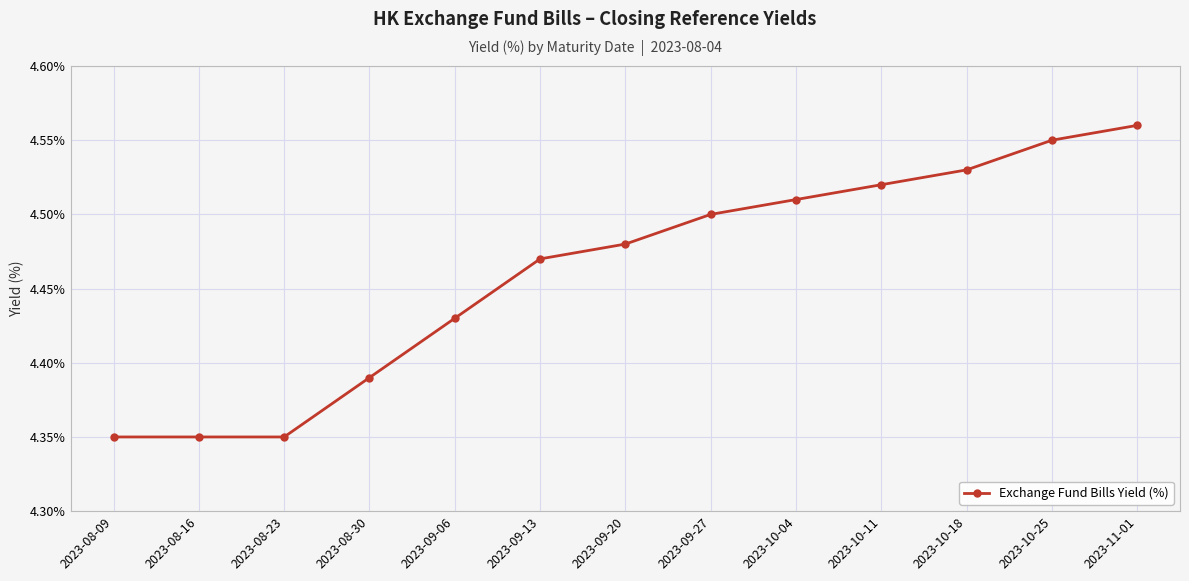

What is the change in value from 2023-08-16 to 2023-10-25?

+0.2